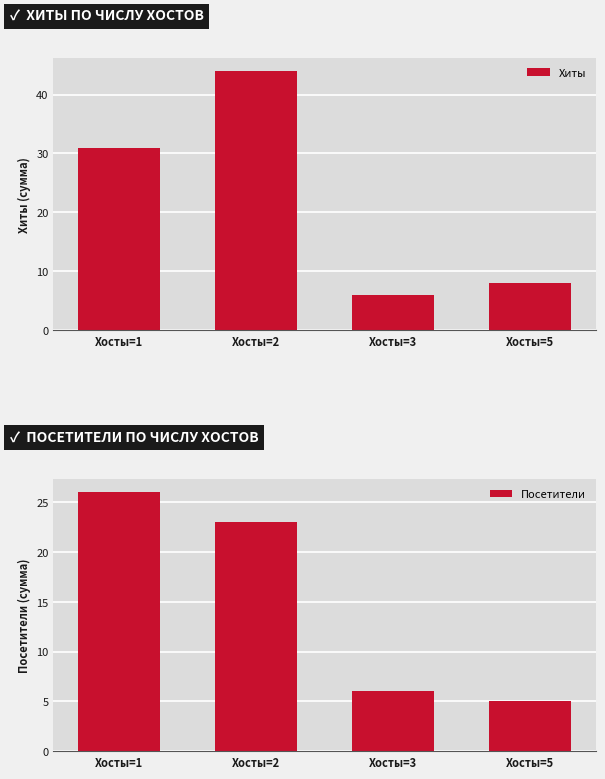

Does the chart contain stacked bars?

No